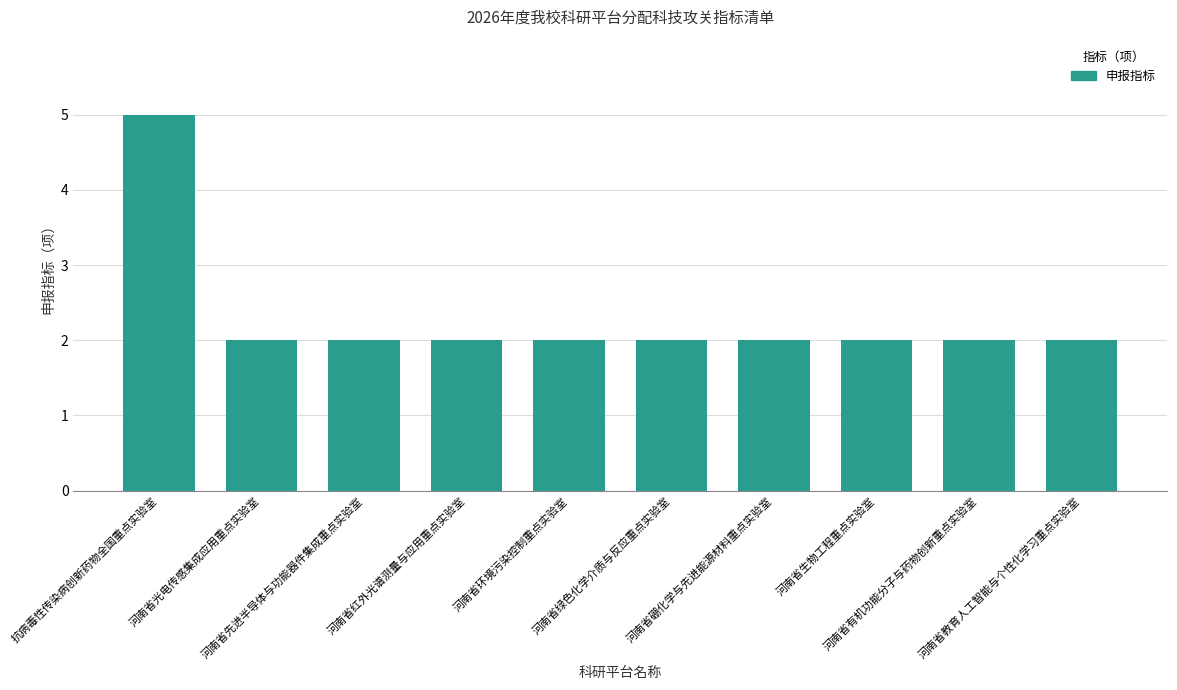

What is the greatest value displayed?

5